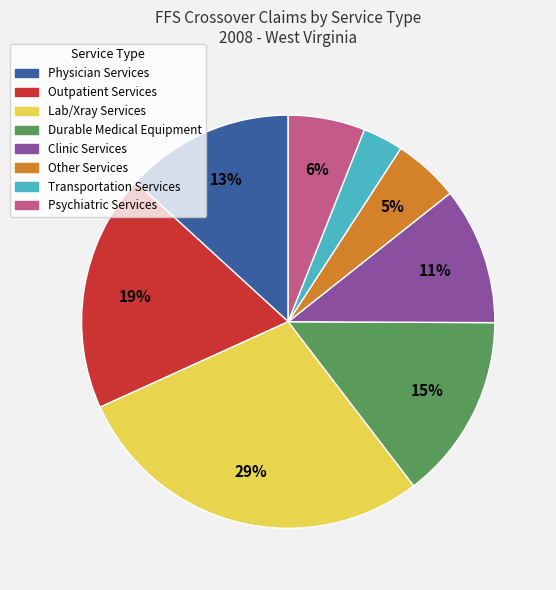

Is there any slice that represents more than half of the pie?

No